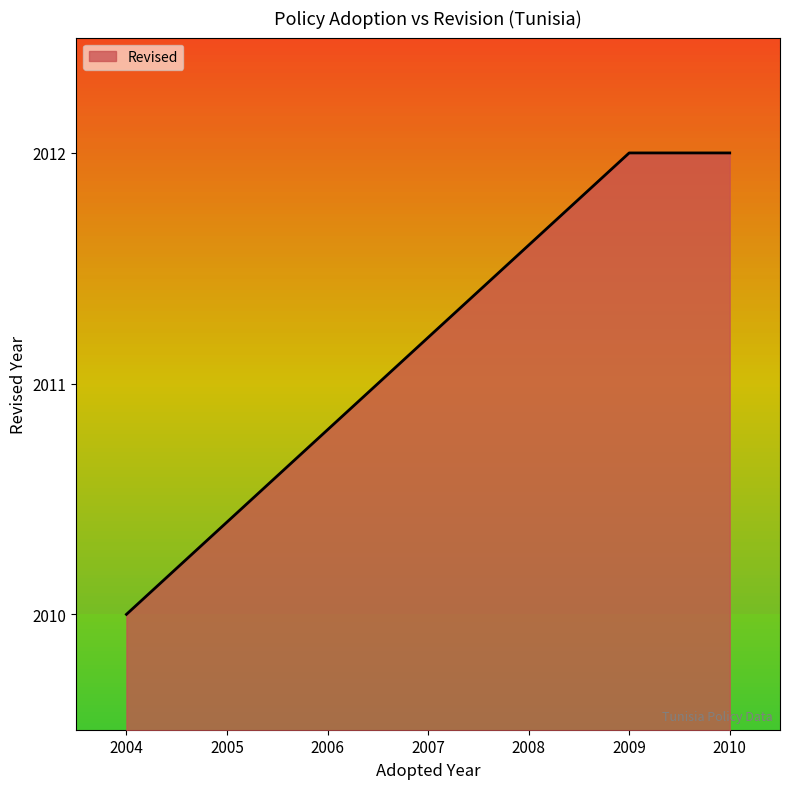

What value does the data have at 2009?

2012